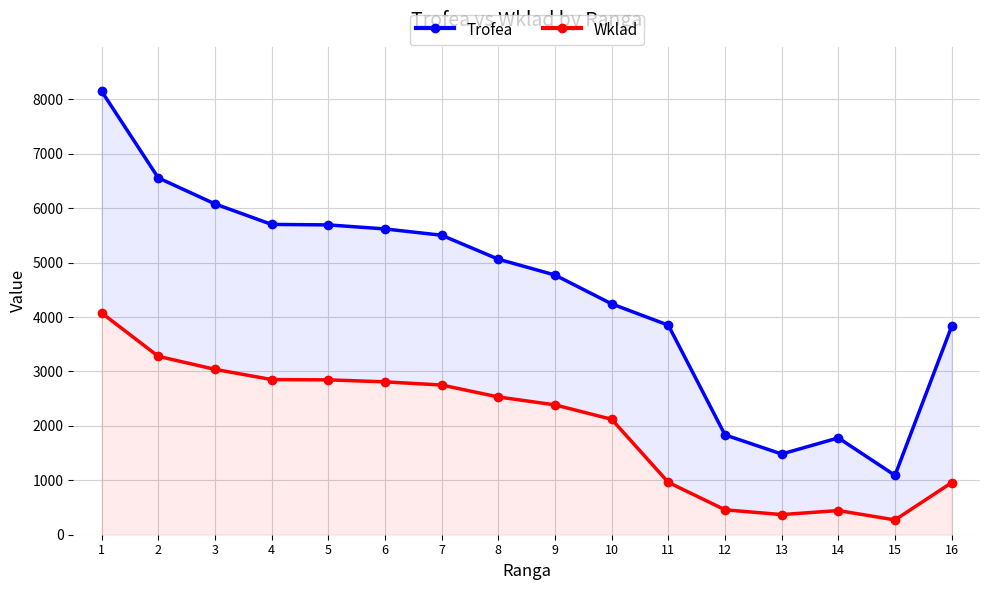

At how many categories does at least one series exceed 3243?

12